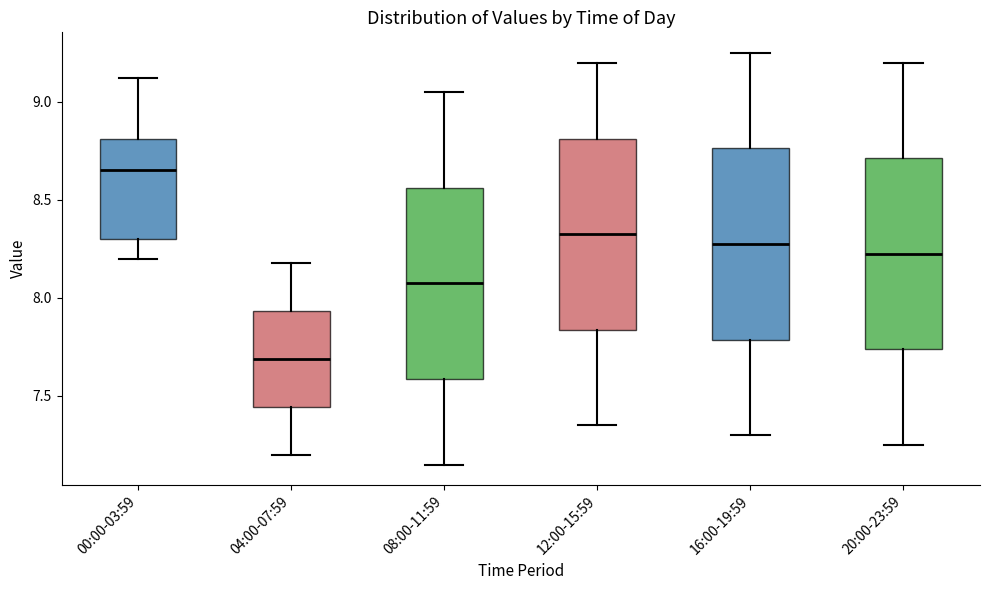

Which box's median line is the highest?

00:00-03:59